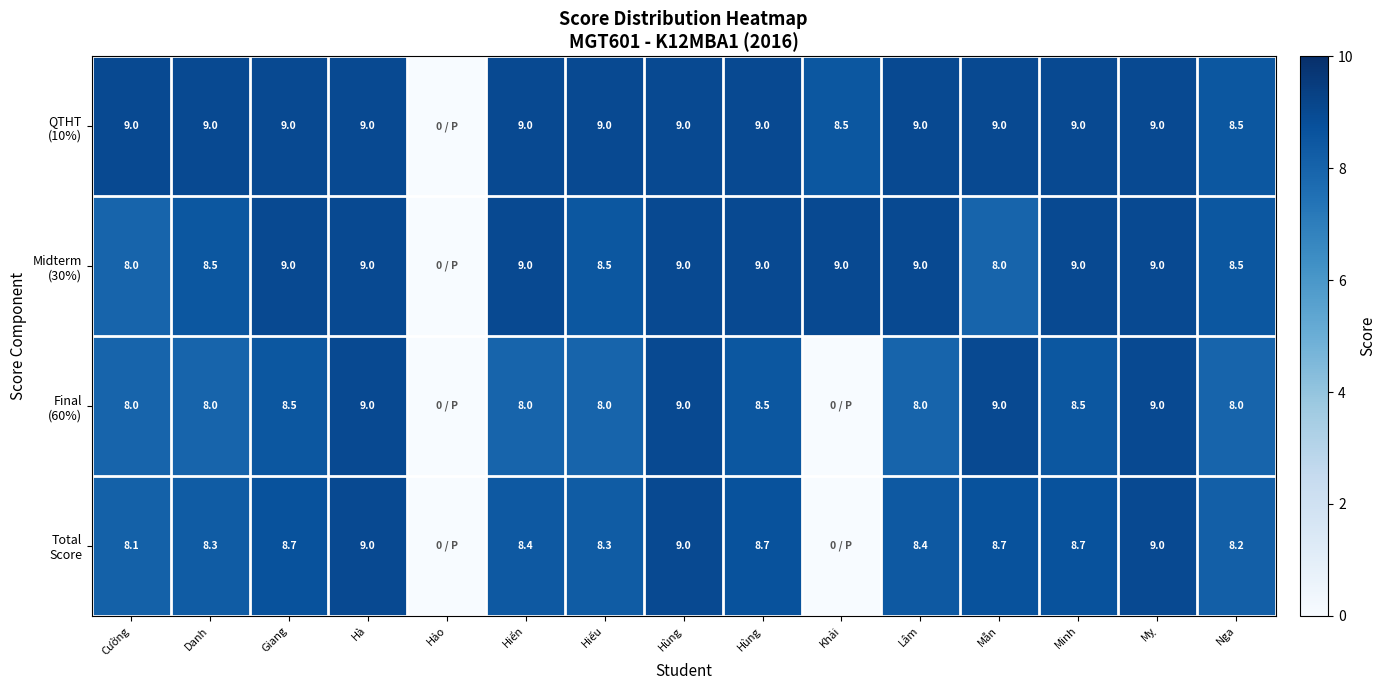

At how many categories does at least one series exceed 4?

14